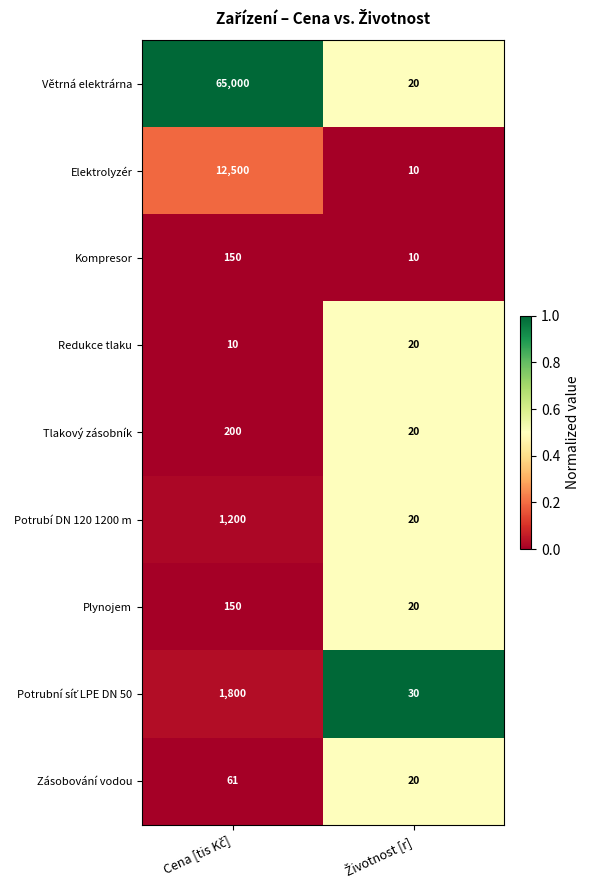

What is the difference between the maximum and minimum values in the Větrná elektrárna series?

64980